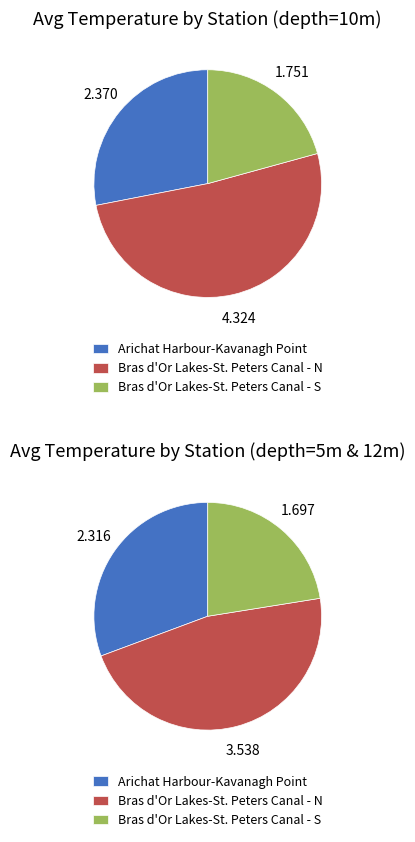

Is there any slice that represents more than half of the pie?

Yes